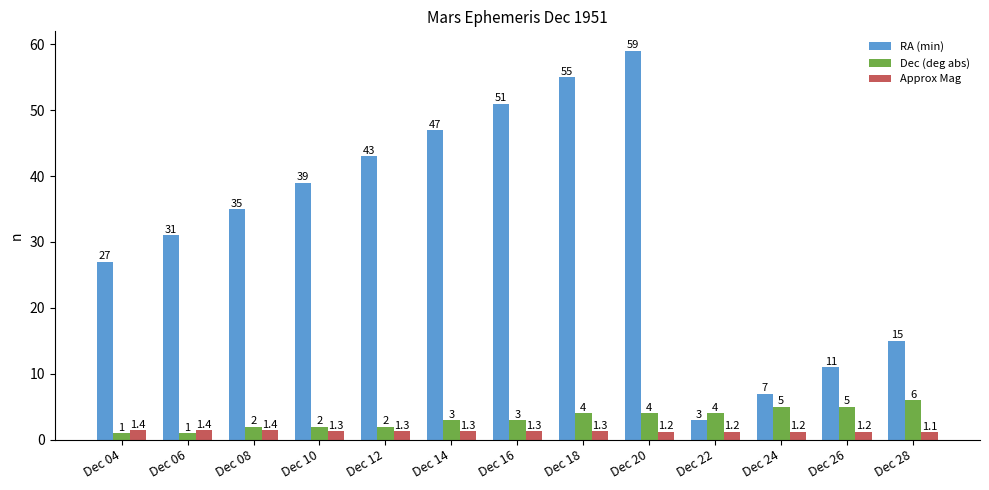

At which label is RA (min) closest to 31?

Dec 06